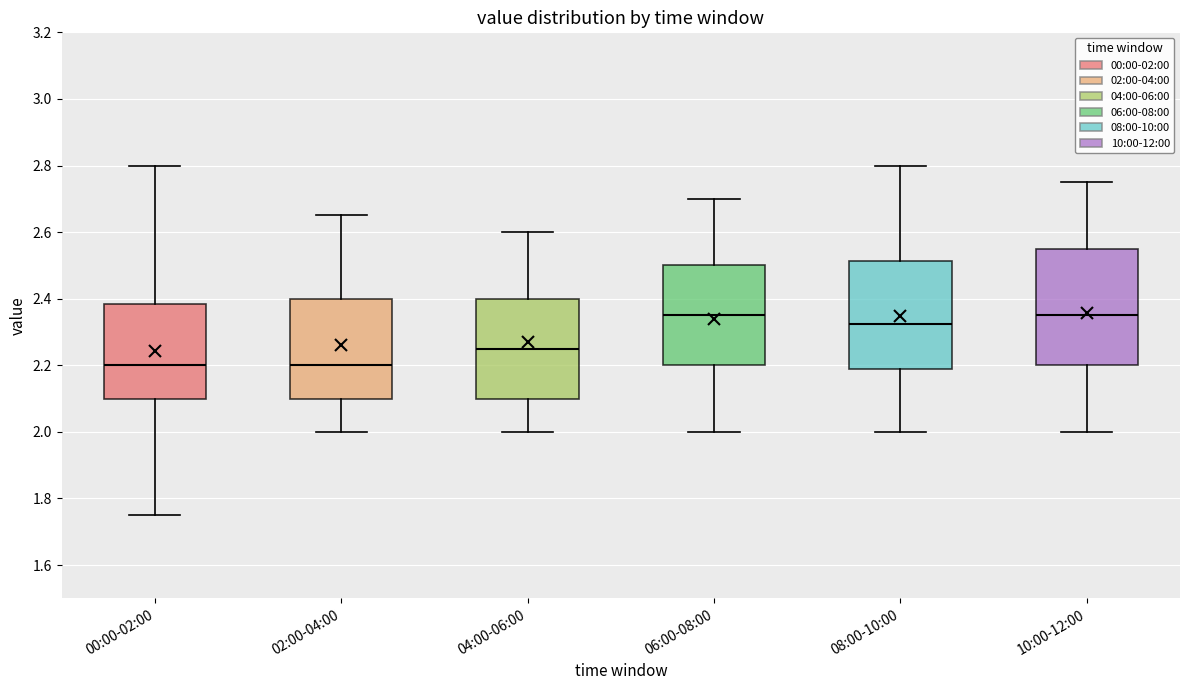

Reading left to right, read every box against the y-axis: the position of its median line, the range the box covers, and the ends of its whiskers. The values are not printed on the chart, so give them approximately, as read against the axis.

00:00-02:00: median 2.20, box 2.10 to 2.38, whiskers 1.76 to 2.80
02:00-04:00: median 2.20, box 2.10 to 2.40, whiskers 2.00 to 2.66
04:00-06:00: median 2.26, box 2.10 to 2.40, whiskers 2.00 to 2.60
06:00-08:00: median 2.36, box 2.20 to 2.50, whiskers 2.00 to 2.70
08:00-10:00: median 2.32, box 2.18 to 2.52, whiskers 2.00 to 2.80
10:00-12:00: median 2.36, box 2.20 to 2.56, whiskers 2.00 to 2.76